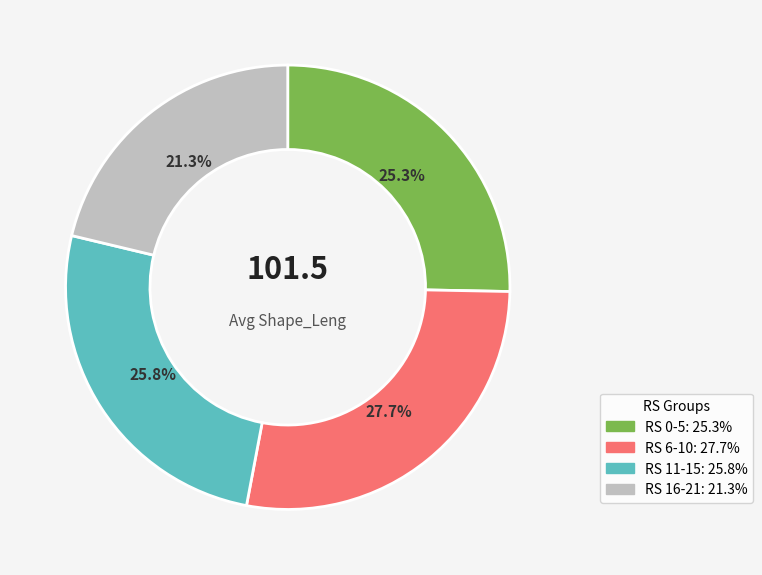

Is there a majority slice in this chart?

No